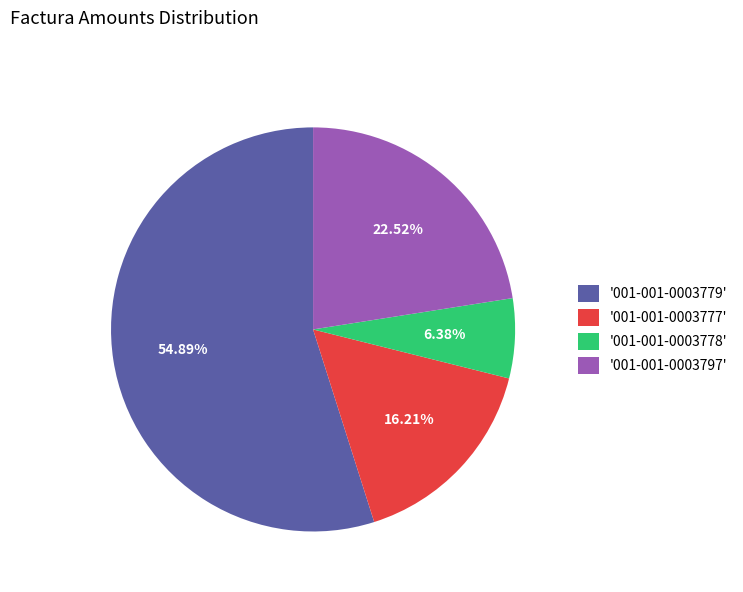

Rank the categories by value from highest to lowest.

'001-001-0003779', '001-001-0003797', '001-001-0003777', '001-001-0003778'